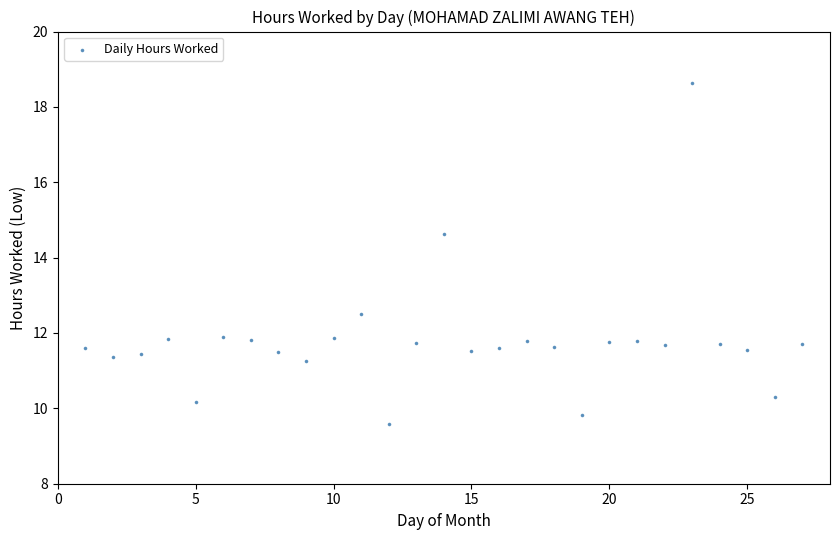

What Y value in the scatter plot is closest to 14?

14.6